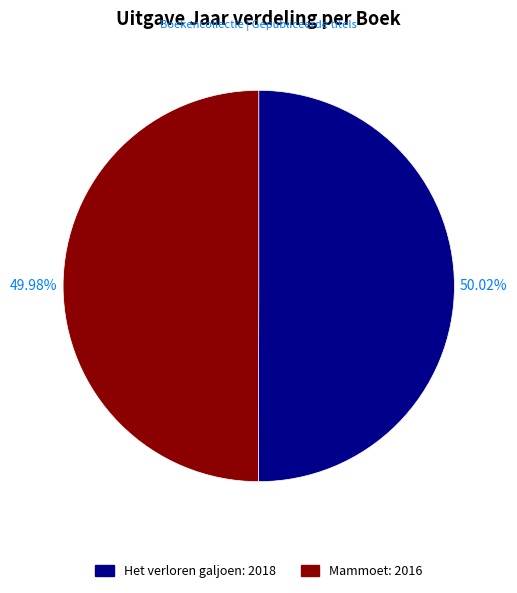

Do Mammoet and Het verloren galjoen together represent more than half of the pie?

Yes